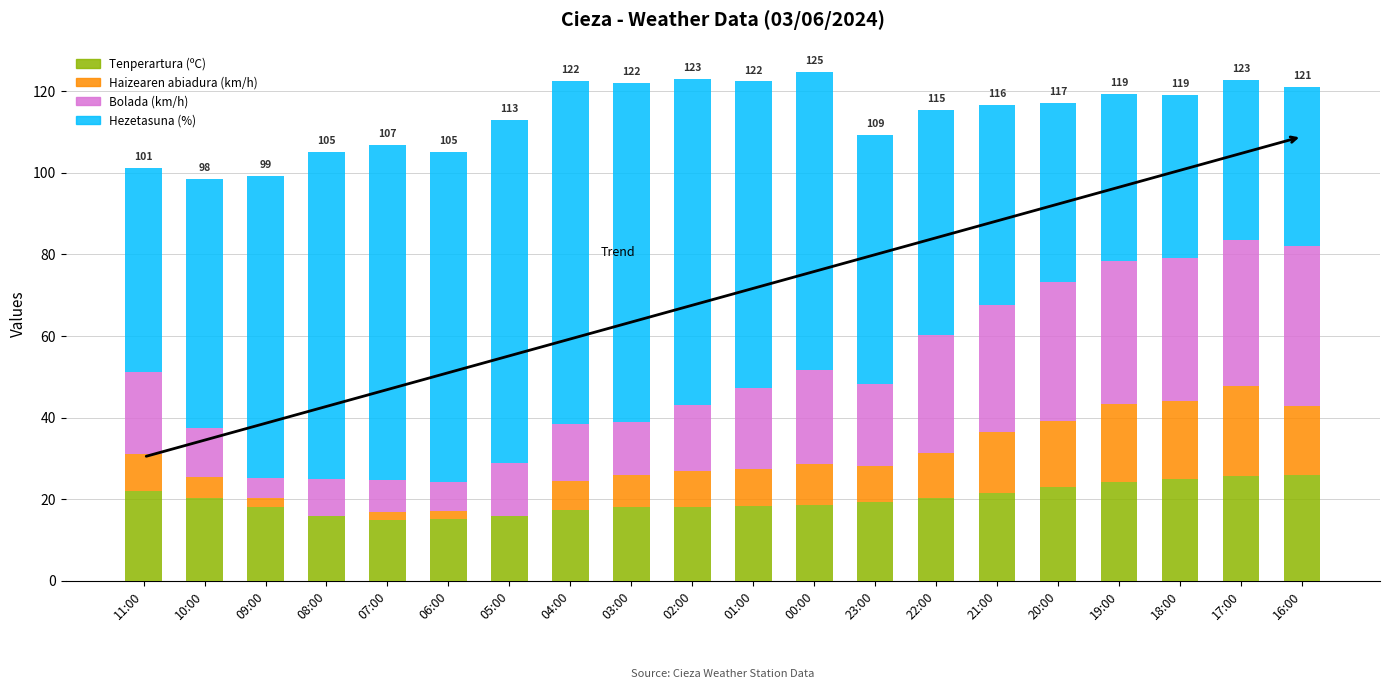

What is the total value across all series at 10:00?

98.4